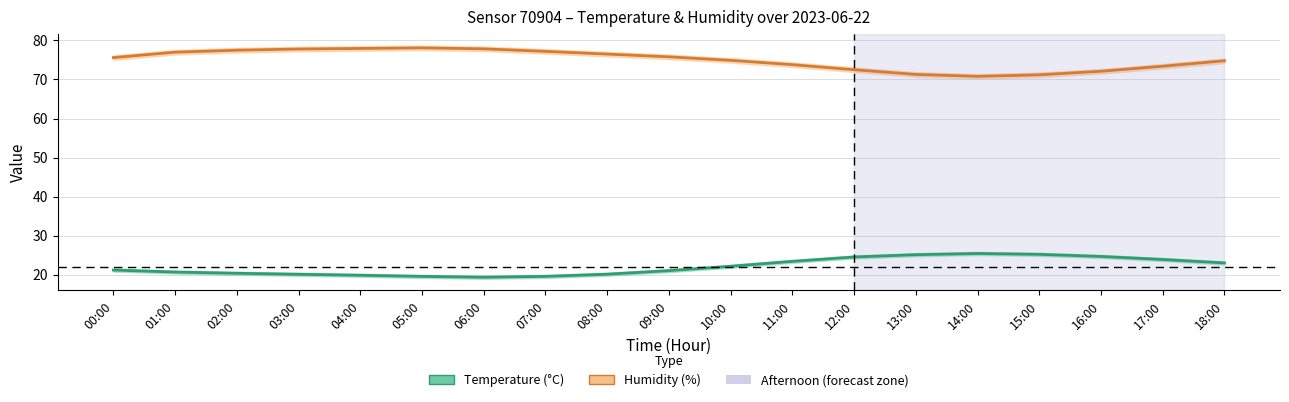

How many data points does each series have?

19